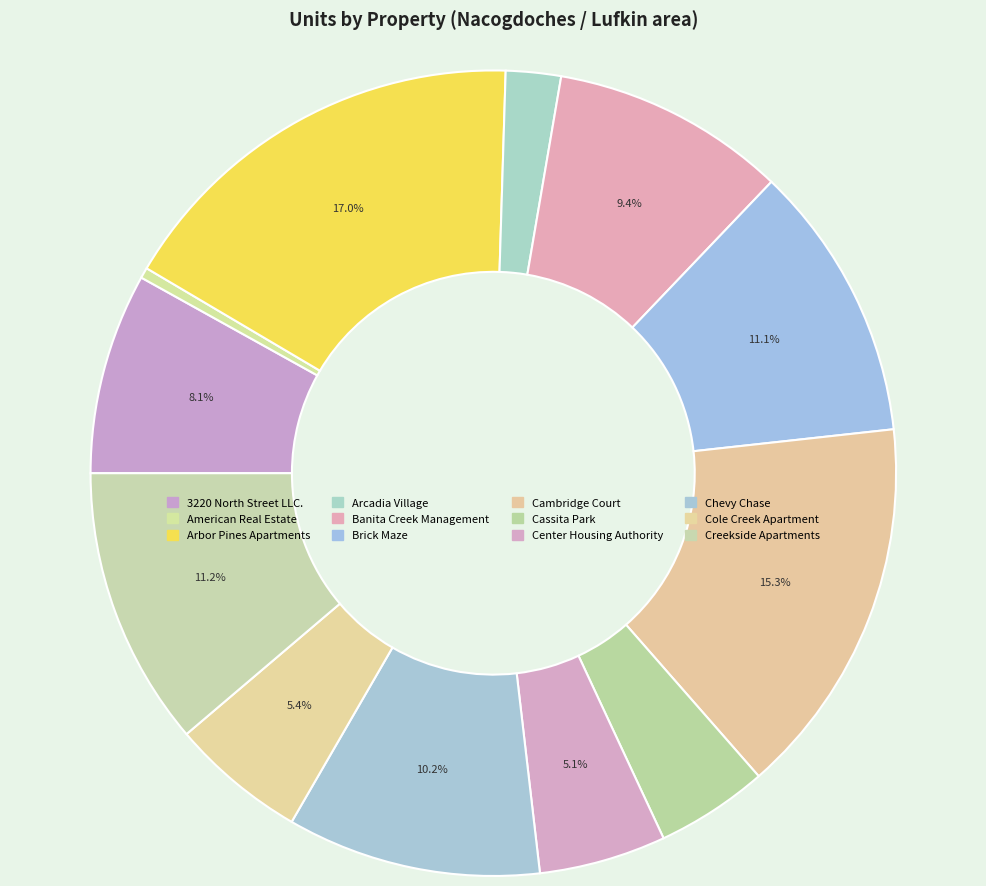

The Banita Creek Management slice represents 24% of the pie. True or false?

False